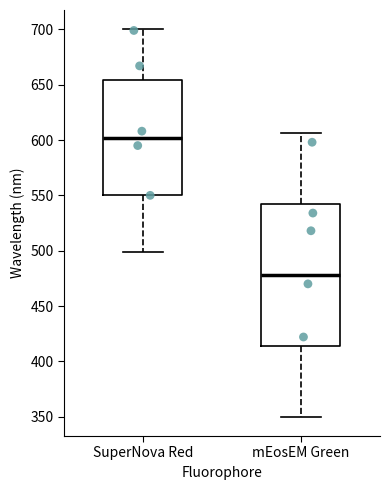

Which box has the lowest median line?

mEosEM Green